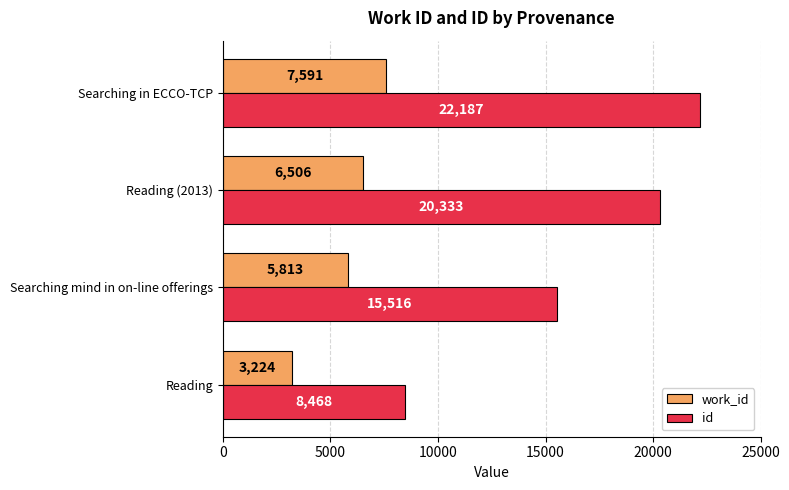

Is it true that work_id equals 5300 at Reading?

False